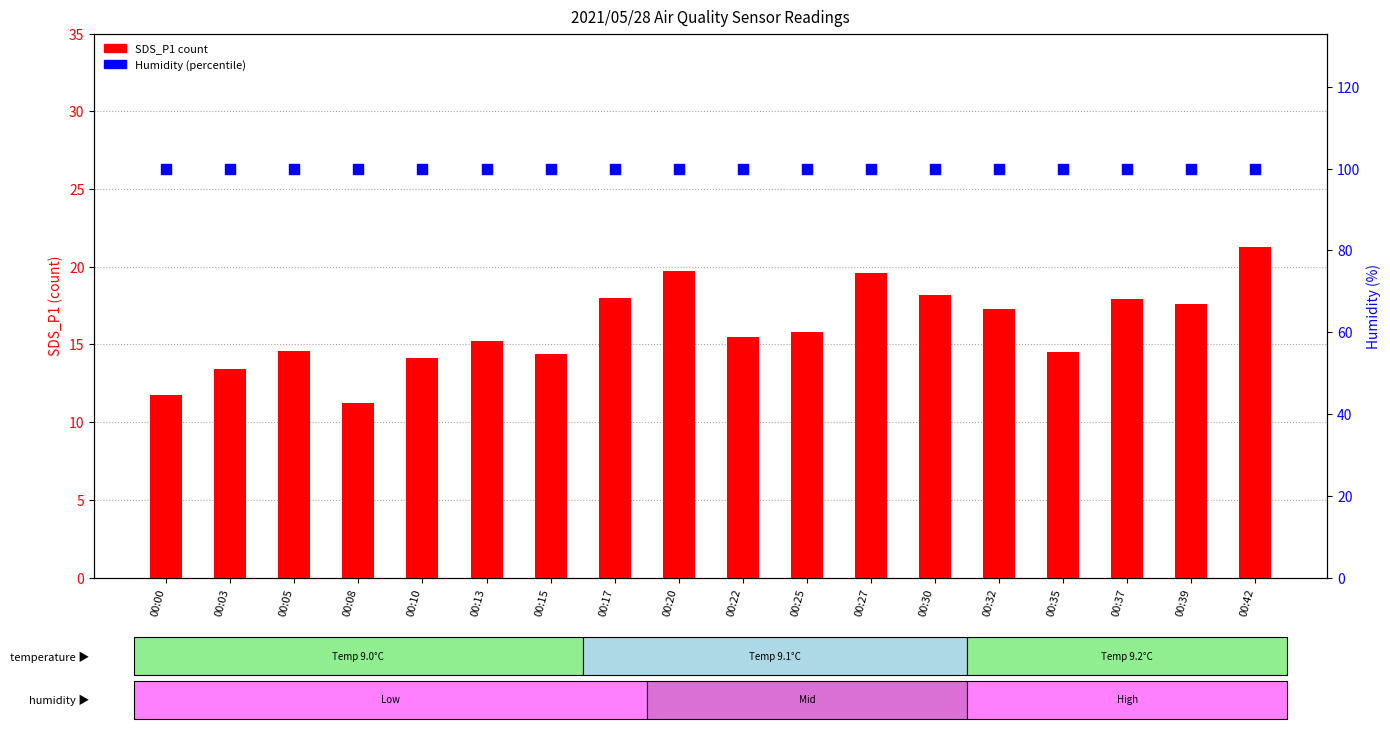

Which series reaches the minimum Y coordinate?

SDS_P1